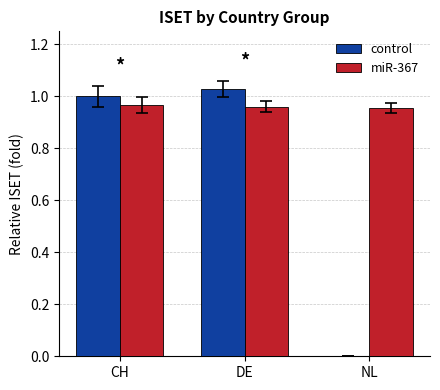

Which series has the largest total across all categories?

miR-367